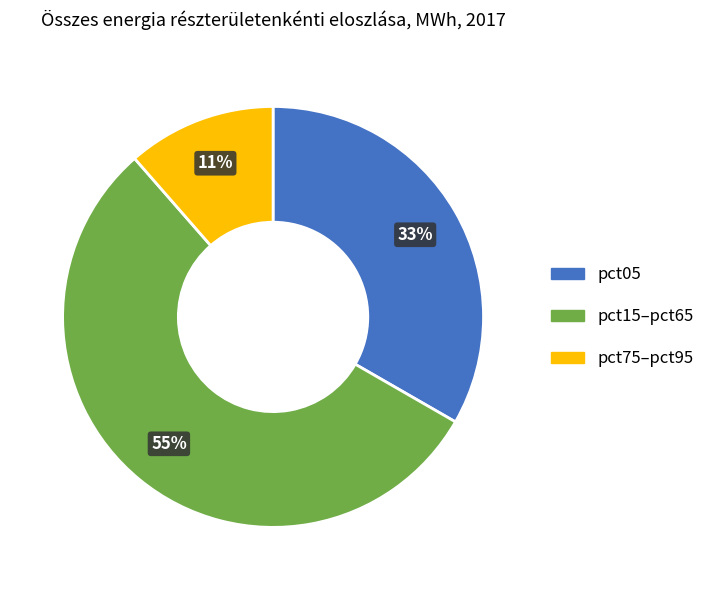

How many segments does this pie chart have?

3